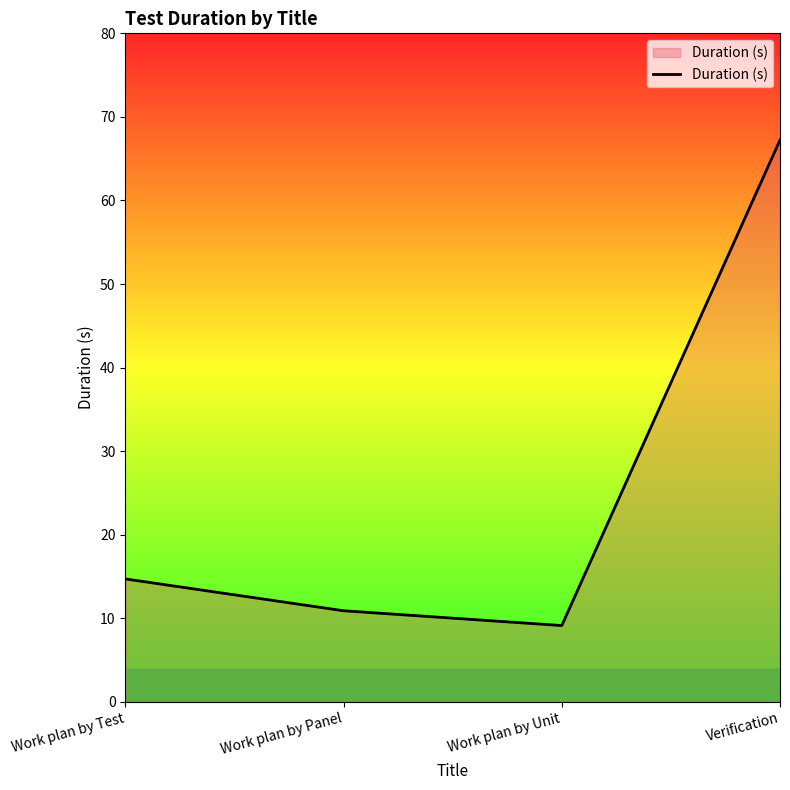

What is the maximum value shown in the chart?

67.2